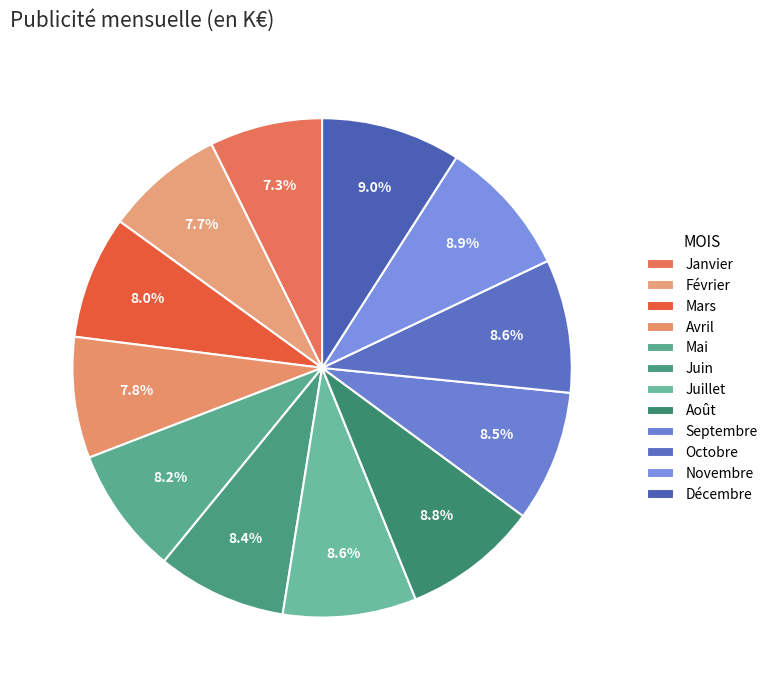

Rank the categories by value from lowest to highest.

Janvier, Février, Avril, Mars, Mai, Juin, Septembre, Juillet, Octobre, Août, Novembre, Décembre